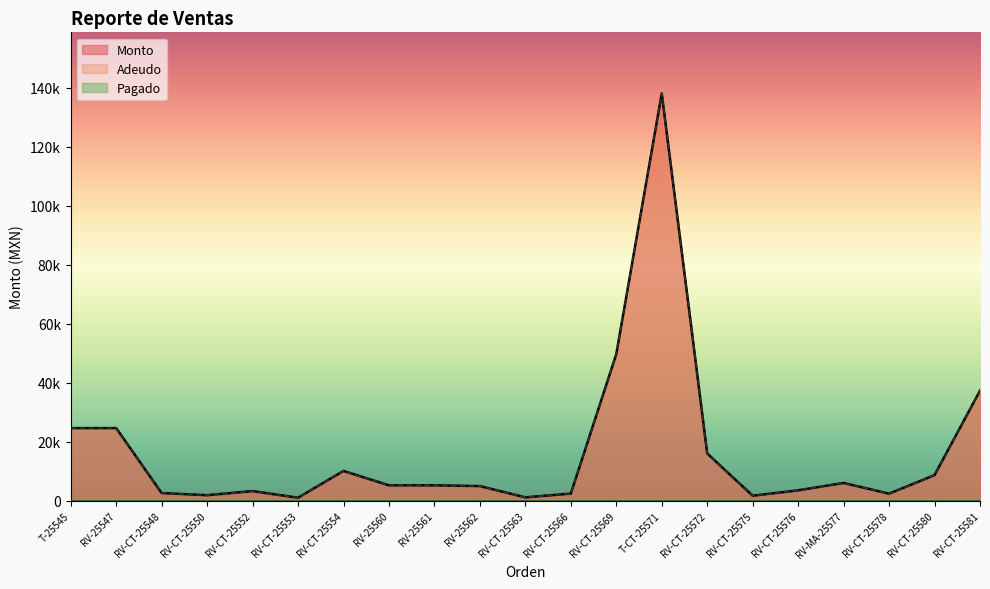

What is the total value across all series at RV-CT-25575?

3350.0